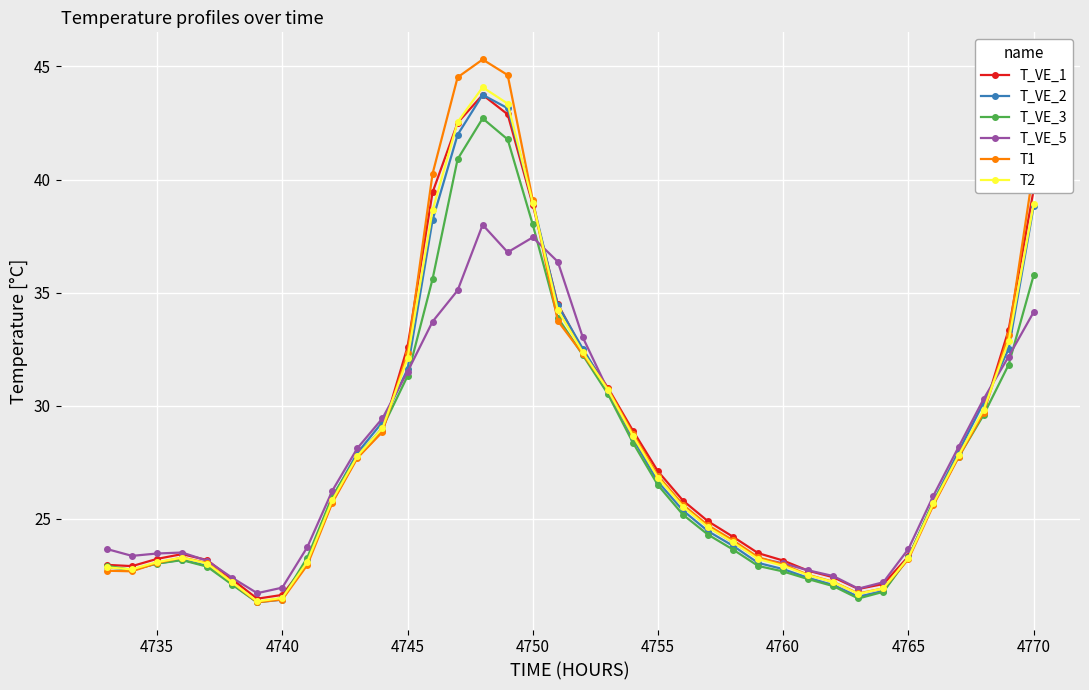

What is the value of the T1 point at the 12th from the left?

28.9